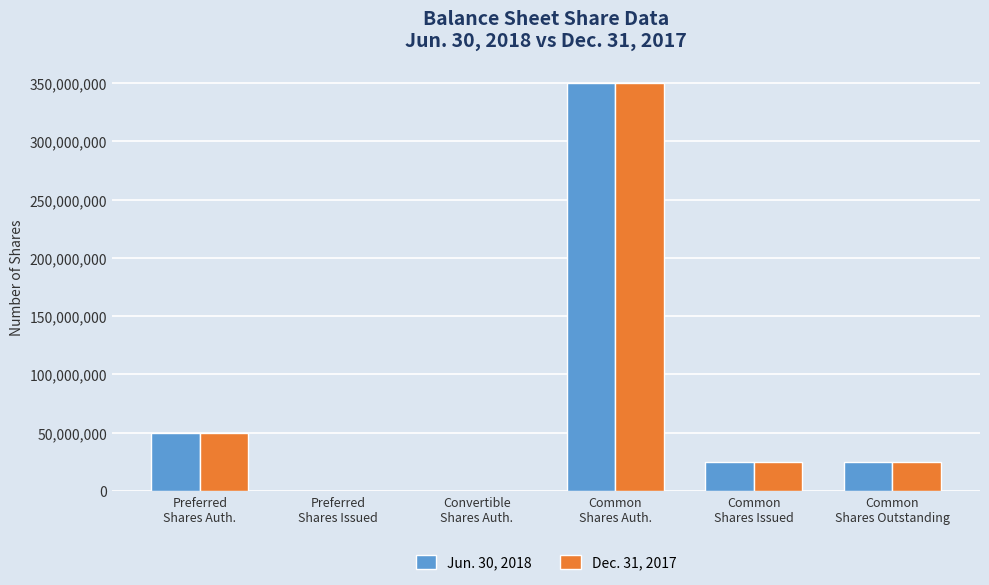

What are all the series names shown in the legend?

Jun. 30, 2018, Dec. 31, 2017